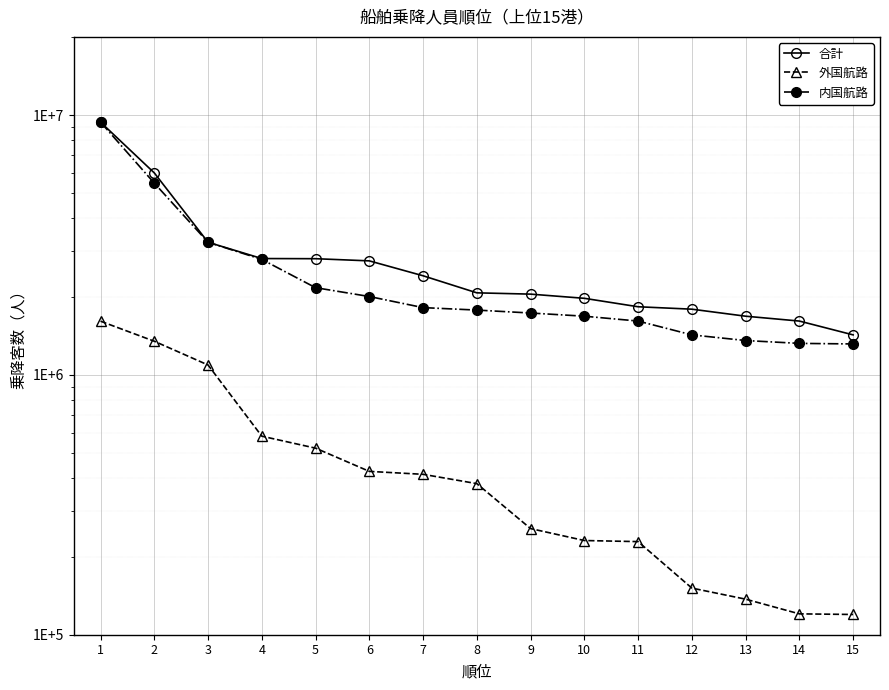

The value of 内国航路 at 9 is 2435294. True or false?

False